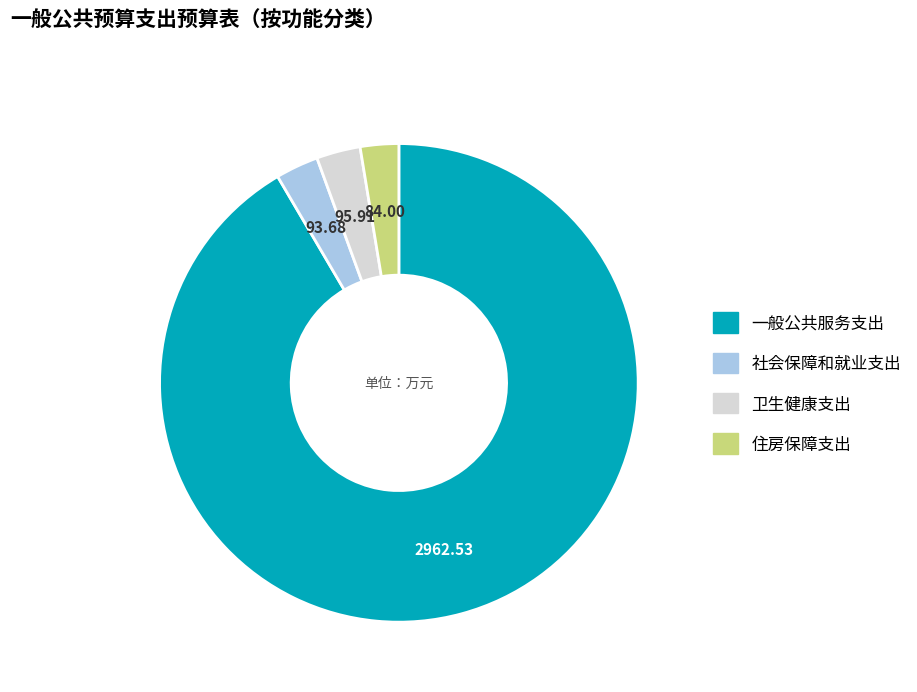

Combined, do 卫生健康支出 and 一般公共服务支出 account for over 50%?

Yes